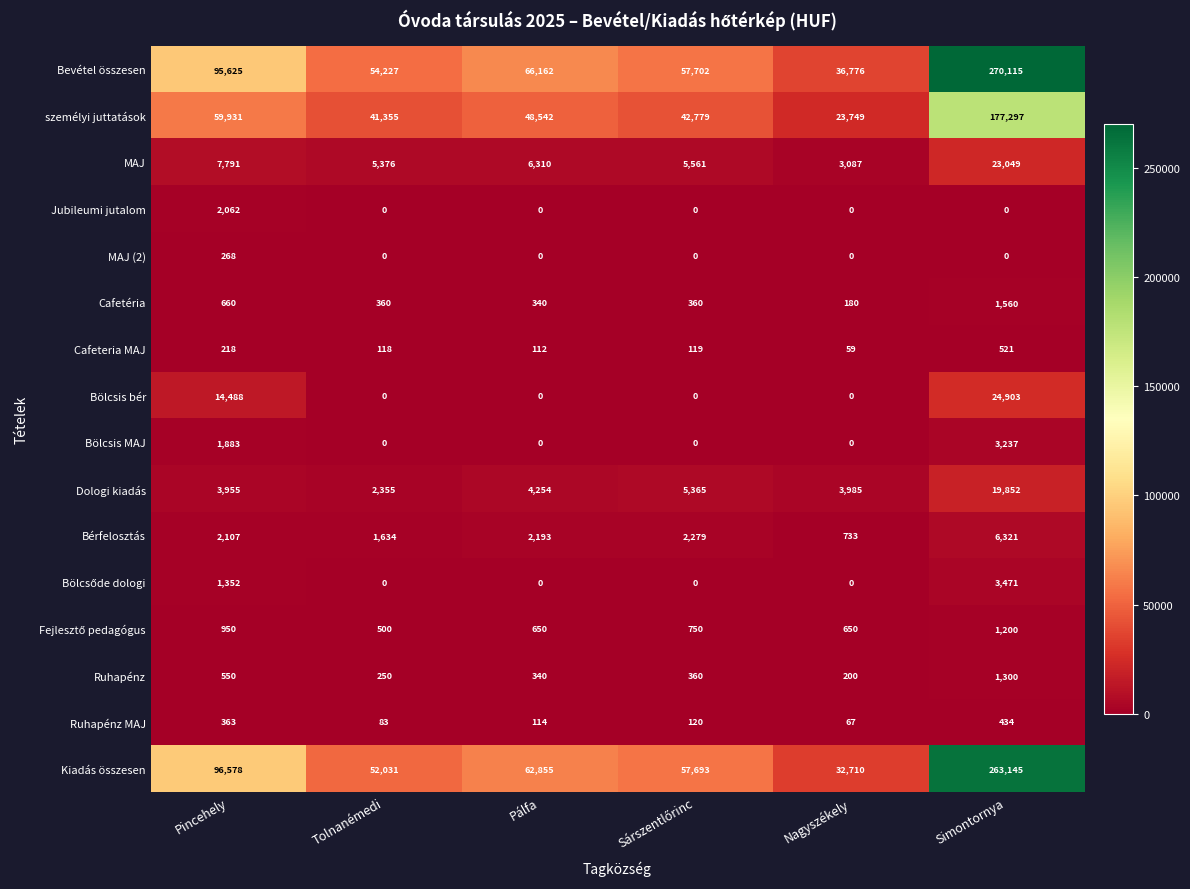

What is the difference between the maximum and second lowest values in the Ruhapénz series?

1050